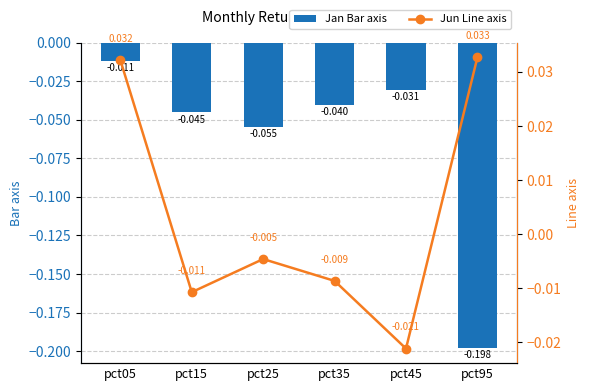

What is the smallest value displayed?

-0.2